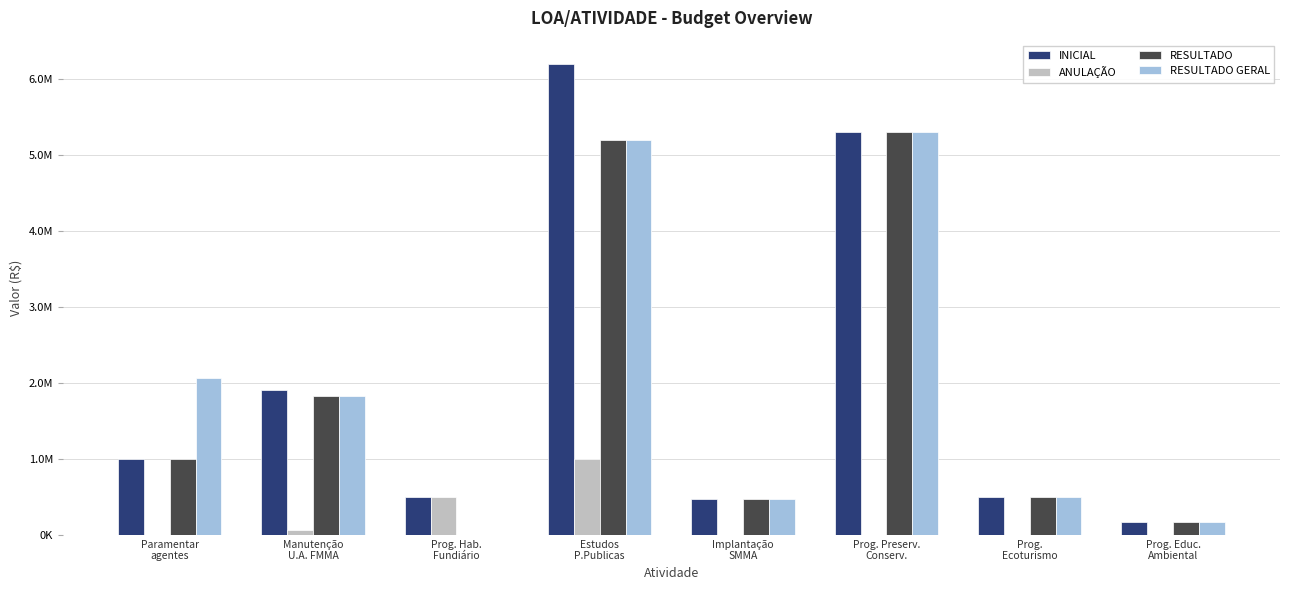

What are all the series names shown in the legend?

INICIAL, ANULAÇÃO, RESULTADO, RESULTADO GERAL